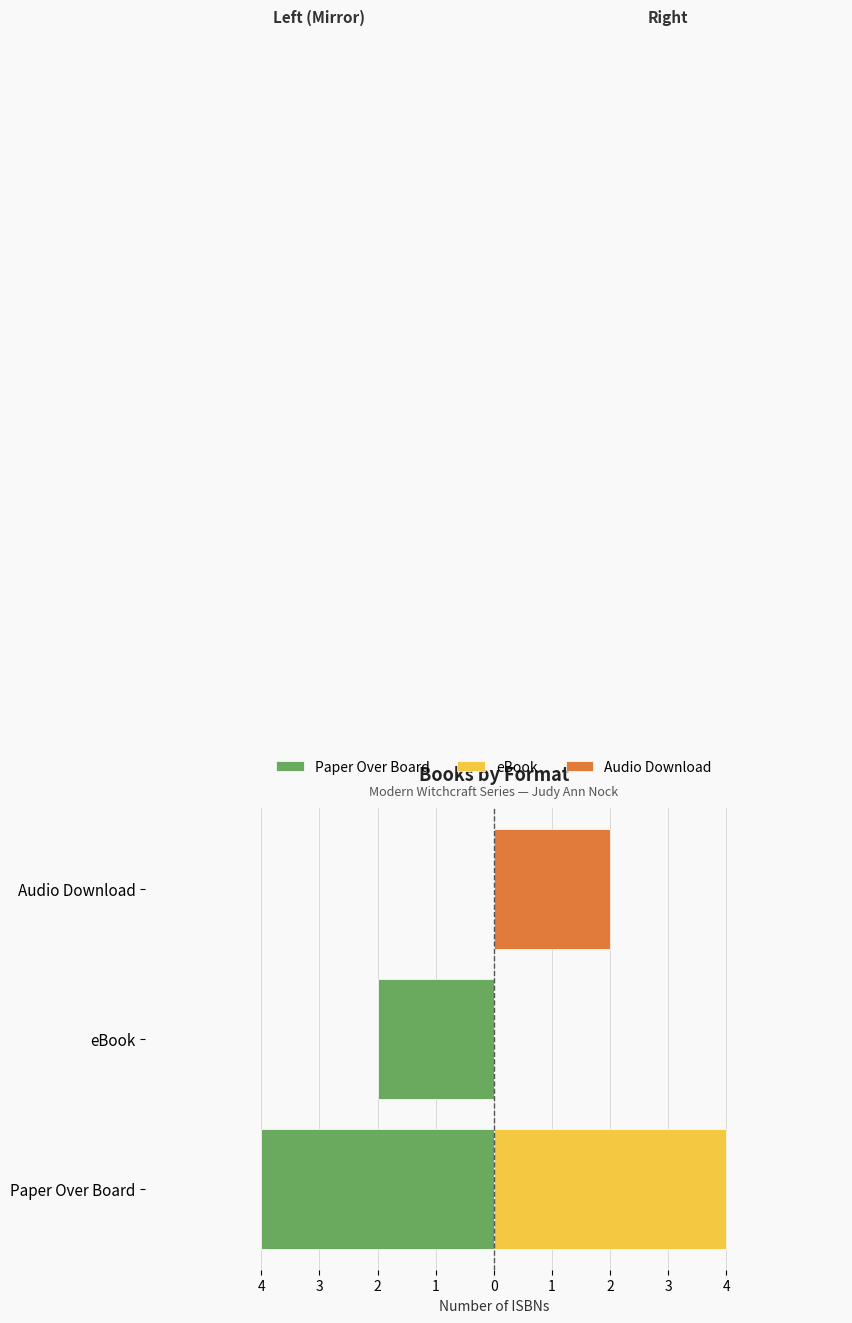

The value of eBook at Audio Download is 0. True or false?

True